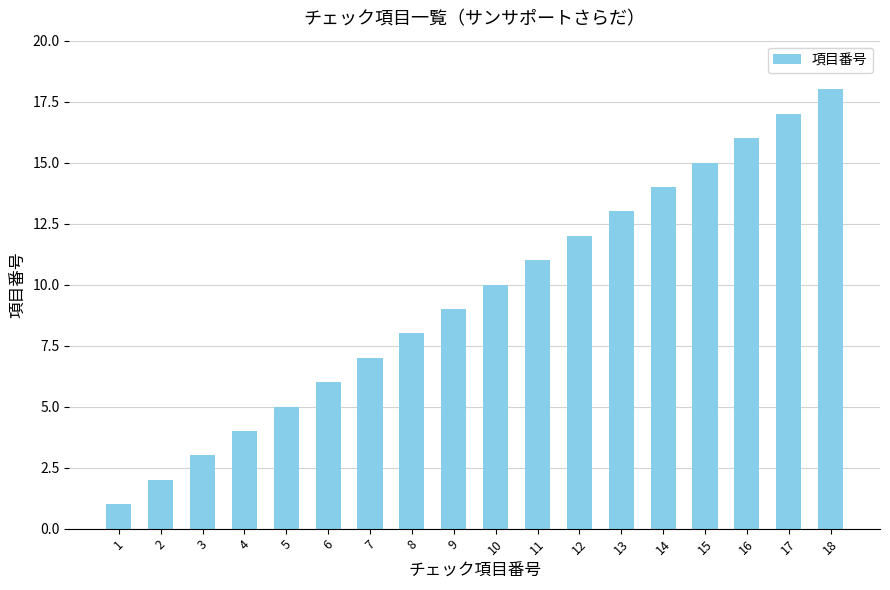

Rank the categories by value from highest to lowest.

18, 17, 16, 15, 14, 13, 12, 11, 10, 9, 8, 7, 6, 5, 4, 3, 2, 1